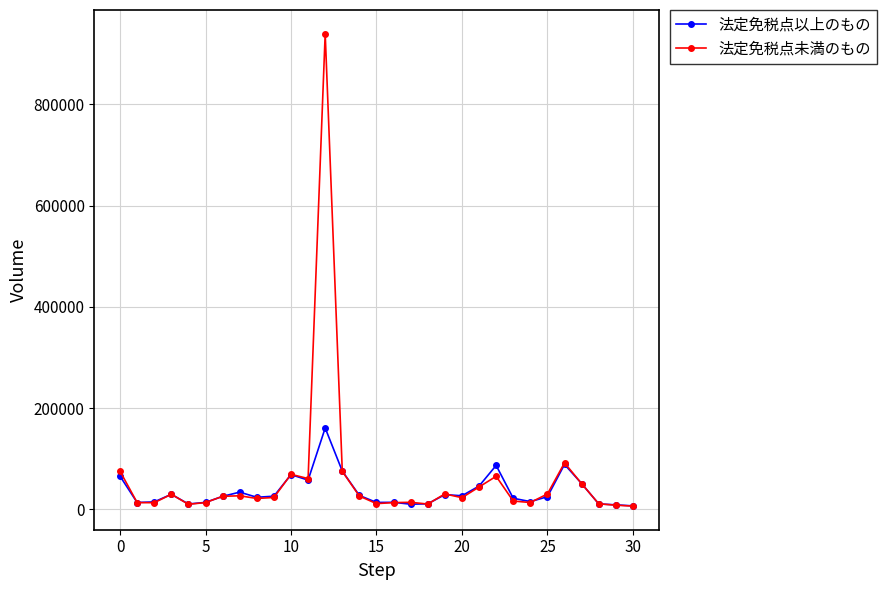

Which series has the widest spread of values?

法定免税点未満のもの